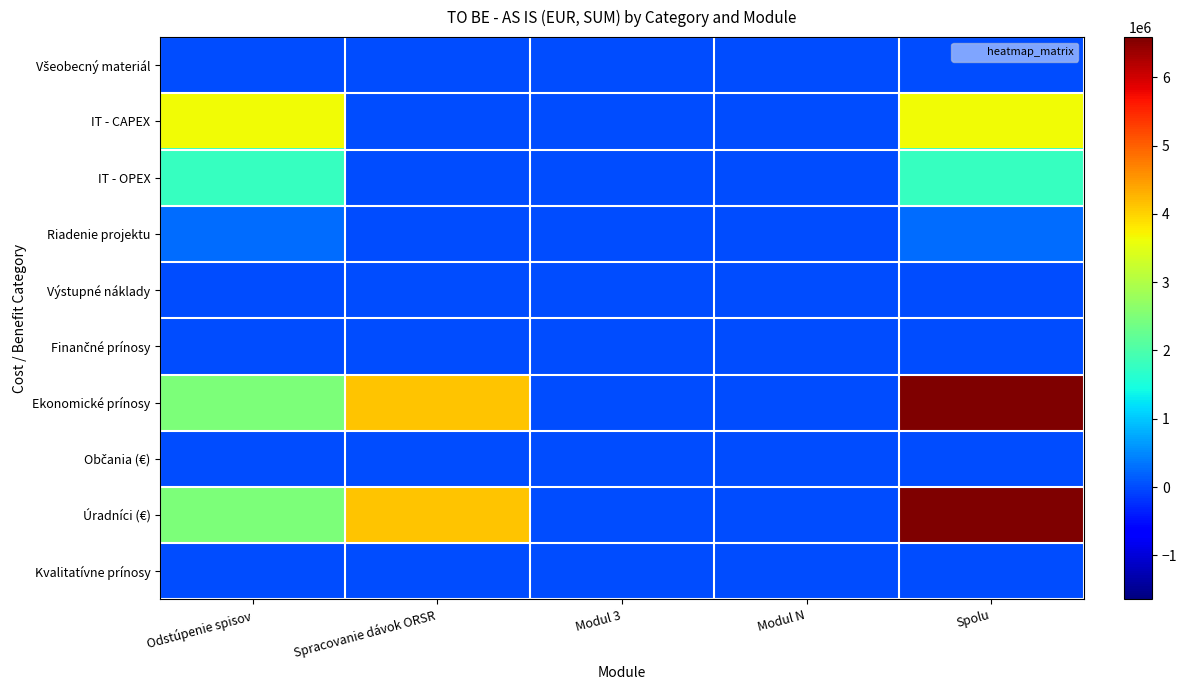

At Spolu, list the series in order from largest to smallest.

Ekonomické prínosy, Úradníci (€), IT - CAPEX, IT - OPEX, Riadenie projektu, Všeobecný materiál, Výstupné náklady, Finančné prínosy, Občania (€), Kvalitatívne prínosy